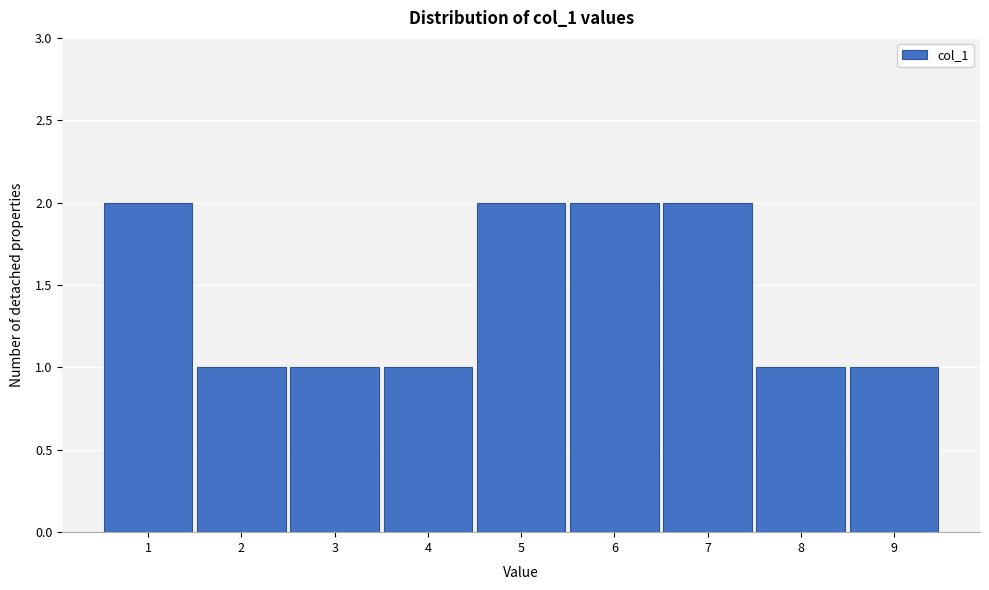

Reading left to right, transcribe this chart: for each bar, give the range it covers on the x-axis and its height. The values are not printed on the chart, so give them approximately, as read against the axis.

0.5 to 1.5: 2
1.5 to 2.5: 1
2.5 to 3.5: 1
3.5 to 4.5: 1
4.5 to 5.5: 2
5.5 to 6.5: 2
6.5 to 7.5: 2
7.5 to 8.5: 1
8.5 to 9.5: 1